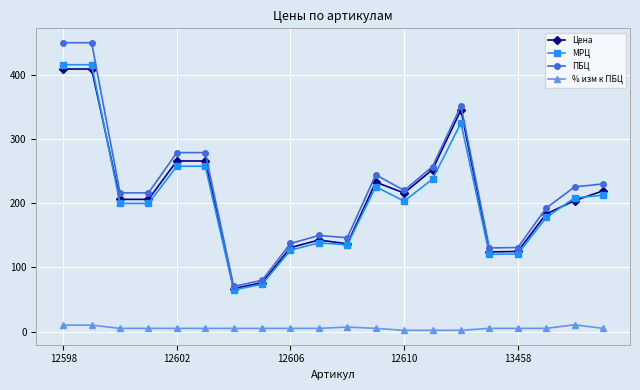

True or false: МРЦ has more than 0 interior local peaks.

True